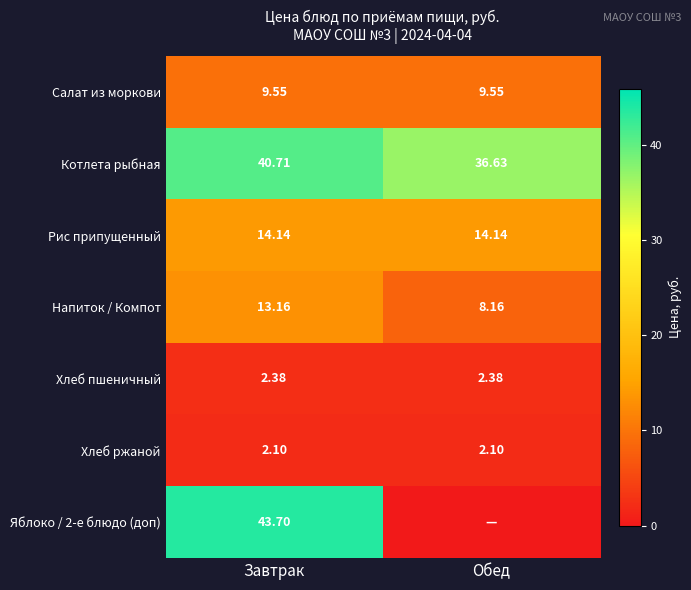

List the labels in order of Напиток / Компот value, largest first.

Завтрак, Обед